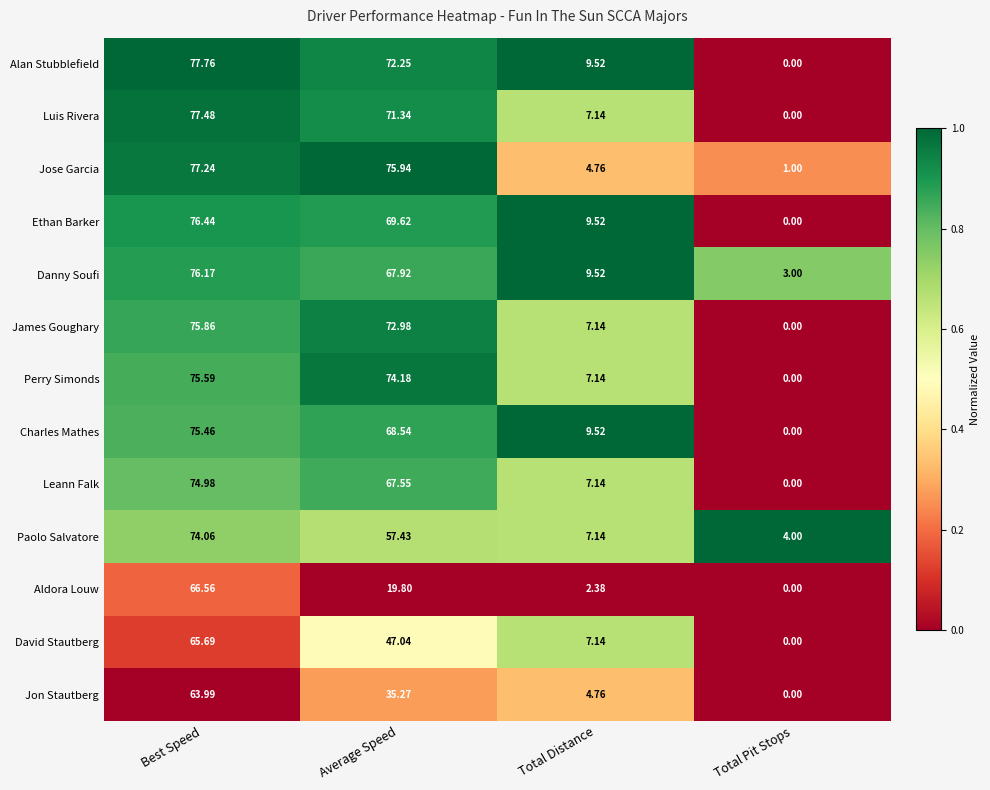

List the series in order of their peak value, lowest first.

Jon Stautberg, David Stautberg, Aldora Louw, Paolo Salvatore, Leann Falk, Charles Mathes, Perry Simonds, James Goughary, Danny Soufi, Ethan Barker, Jose Garcia, Luis Rivera, Alan Stubblefield